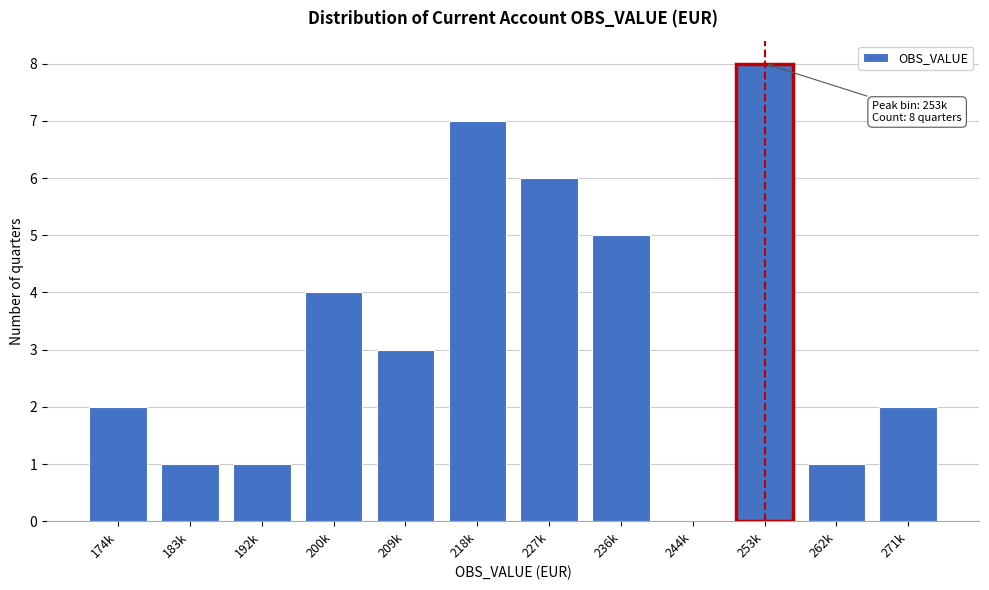

Reading left to right, extract all data points from this chart.

174k=2	183k=1	192k=1	200k=4	209k=3	218k=7	227k=6	236k=5	244k=0	253k=8	262k=1	271k=2